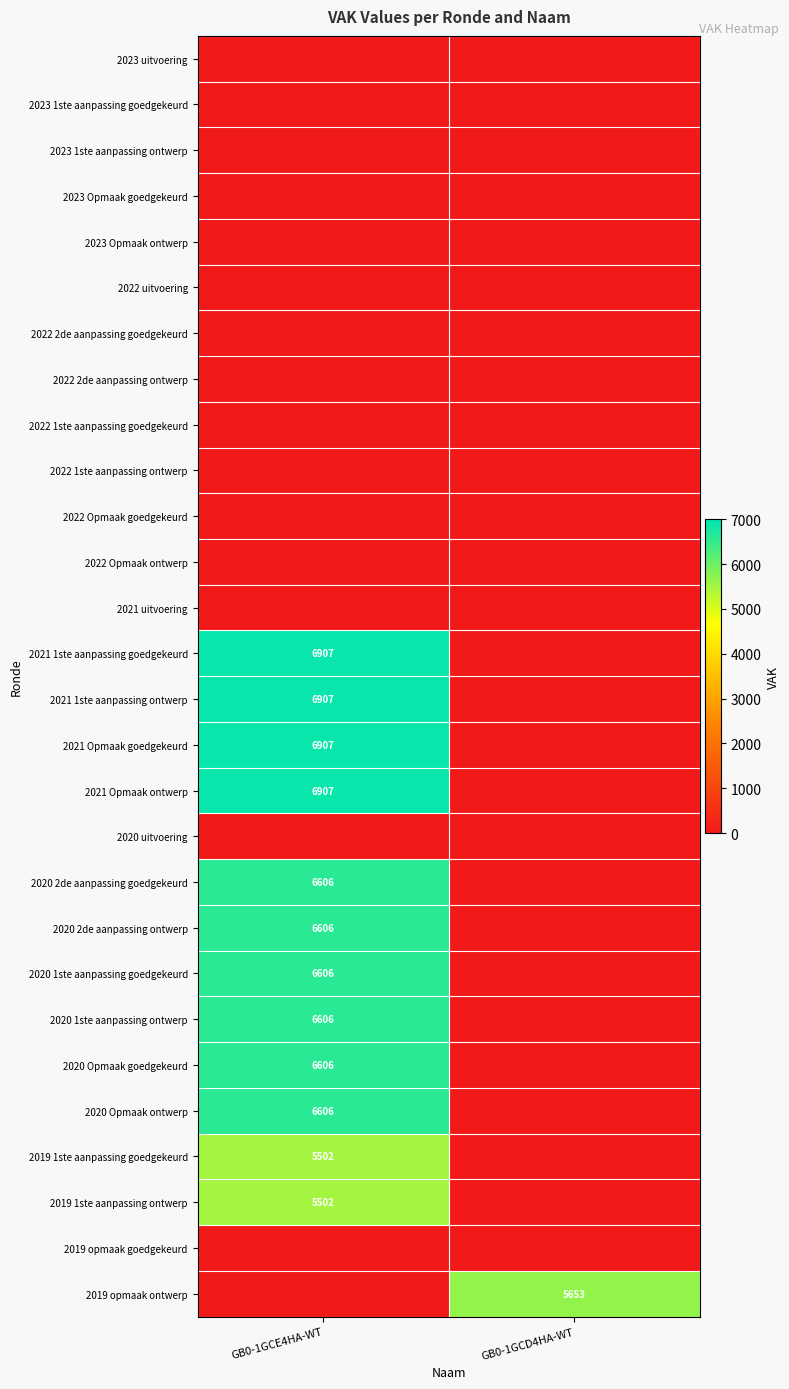

The 2020 2de aanpassing goedgekeurd series shows 6606 at GB0-1GCE4HA-WT. True or false?

True